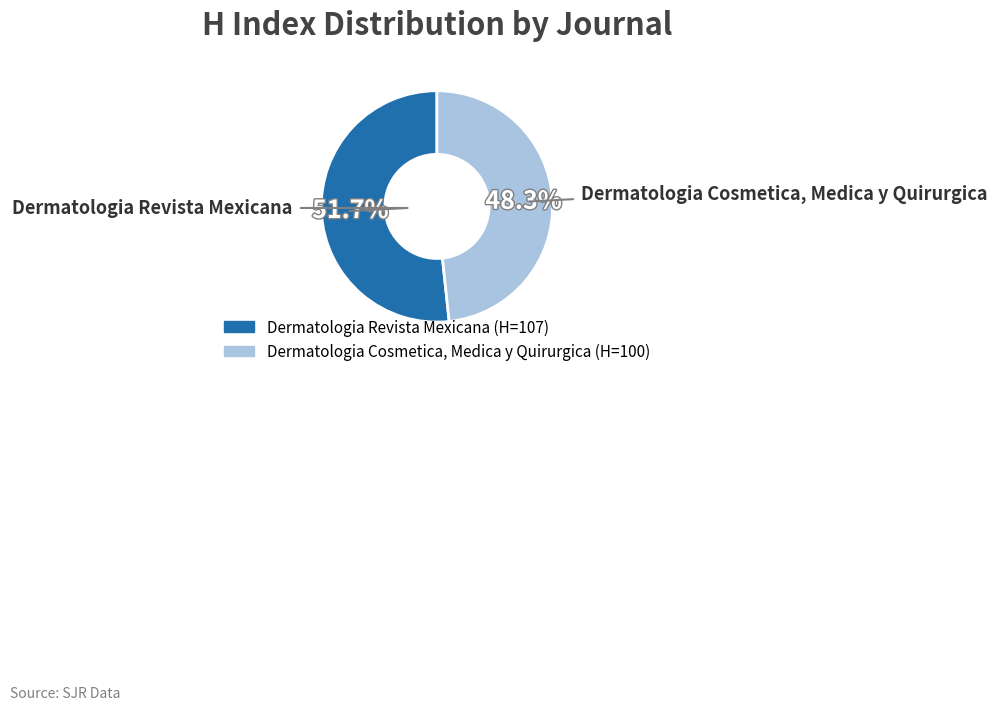

Which slice is the smallest?

Dermatologia Cosmetica, Medica y Quirurgica